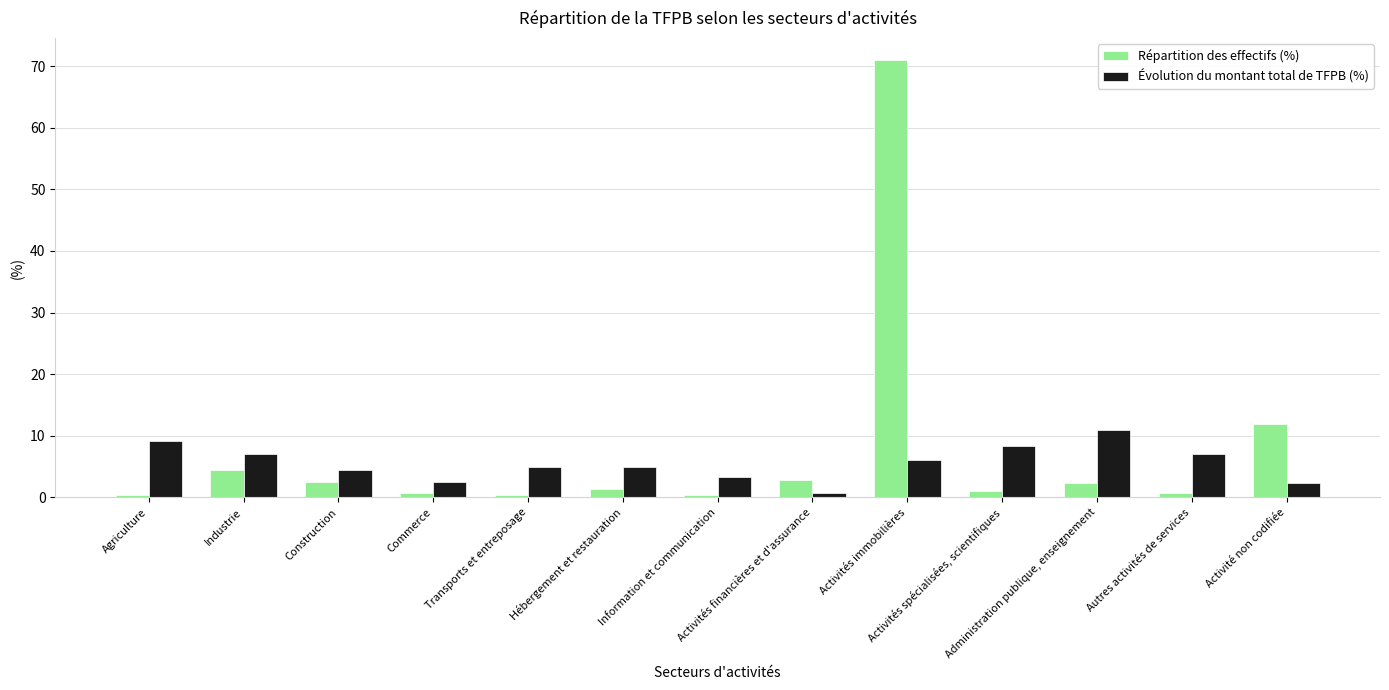

What is the difference between the maximum and minimum values in the Évolution du montant total de TFPB (%) series?

10.3